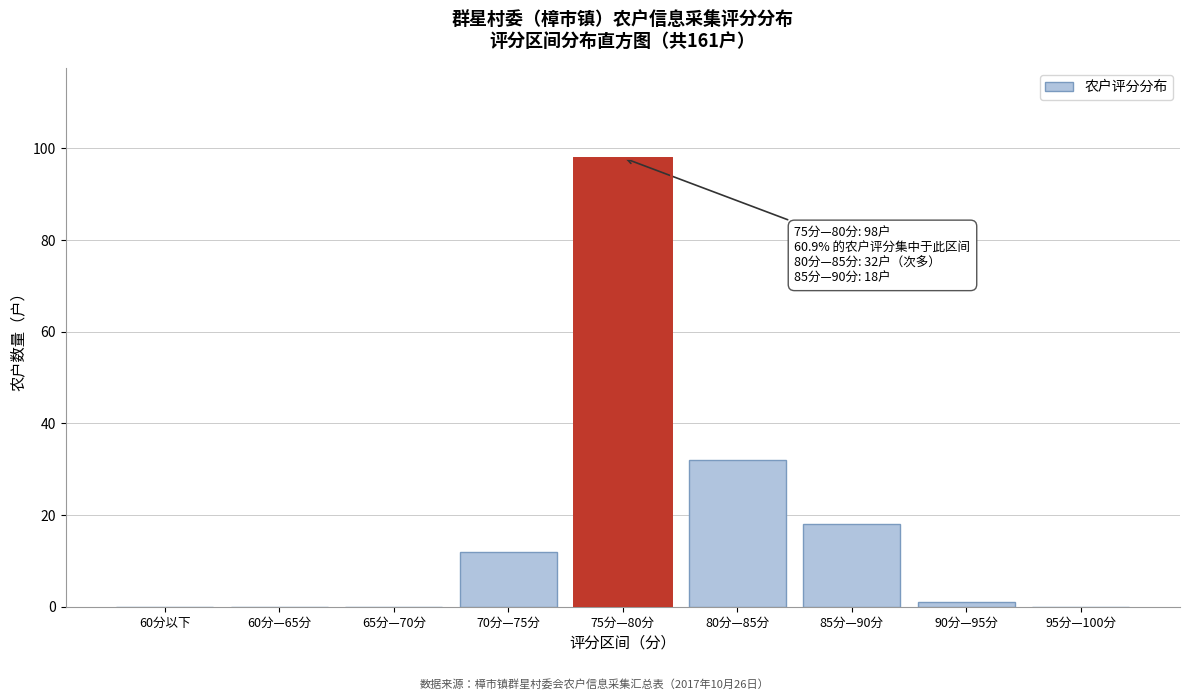

Reading left to right, transcribe all the data shown in this chart.

60分以下=0	60分—65分=0	65分—70分=0	70分—75分=12	75分—80分=98	80分—85分=32	85分—90分=18	90分—95分=1	95分—100分=0